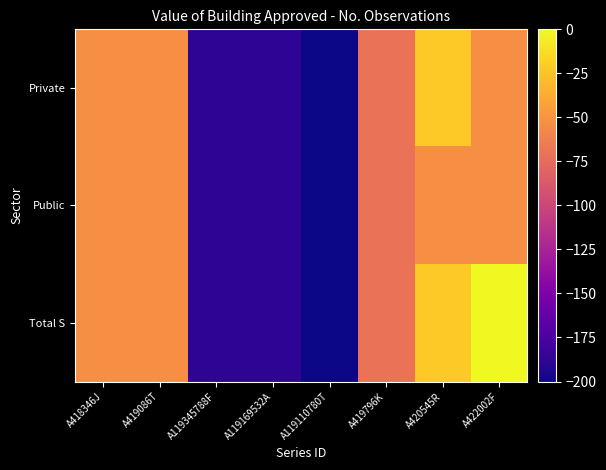

What is the total value across all series at A418346J?

-160.6